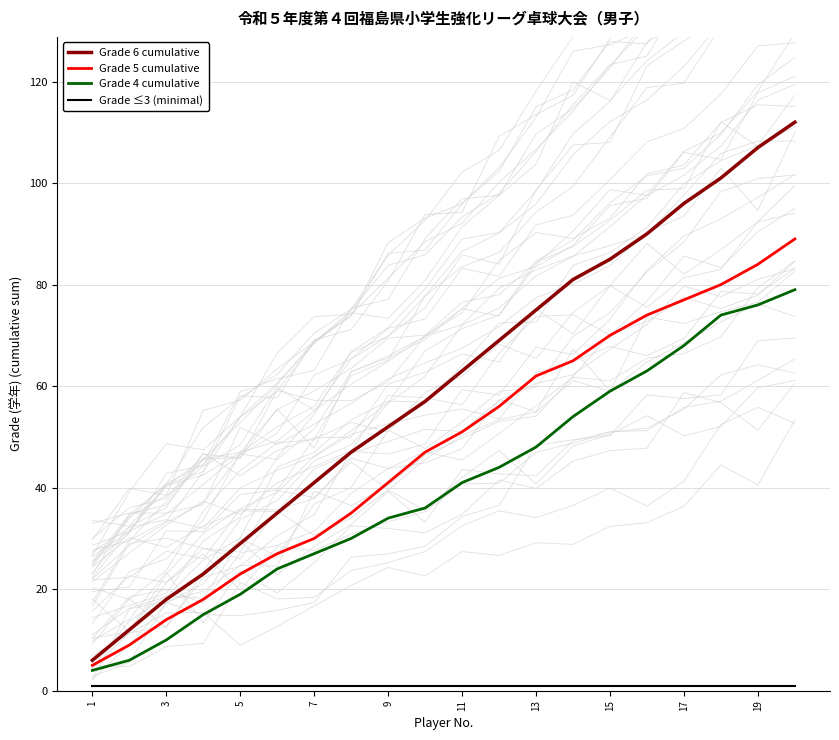

What is the maximum value shown in the chart?

112